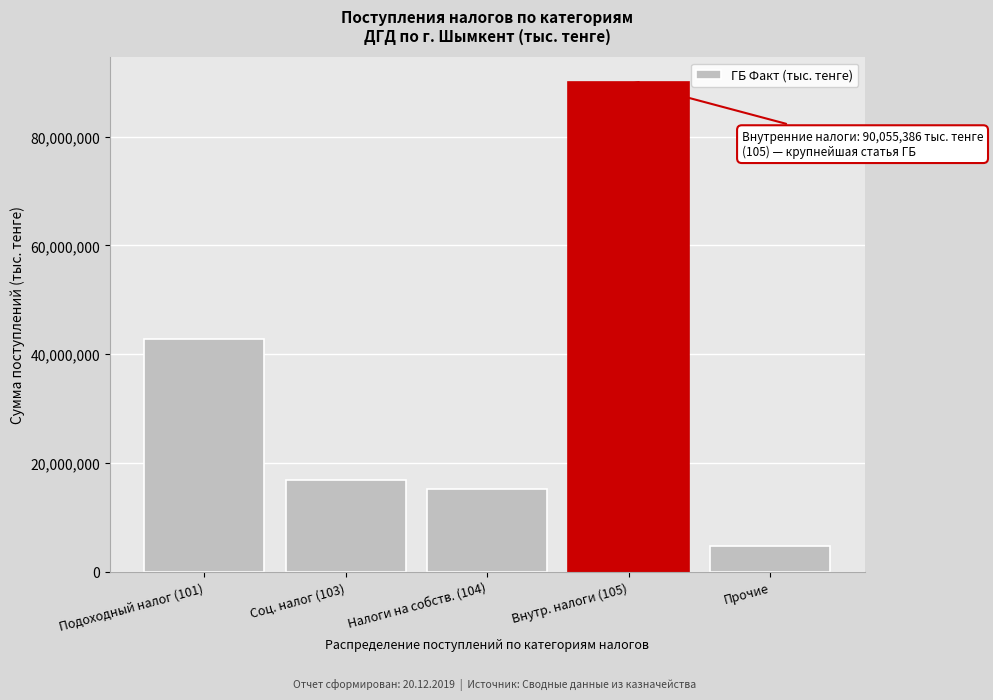

Reading left to right, list all the values displayed in this chart.

42727624	16809837	15140081	90055386	4653962